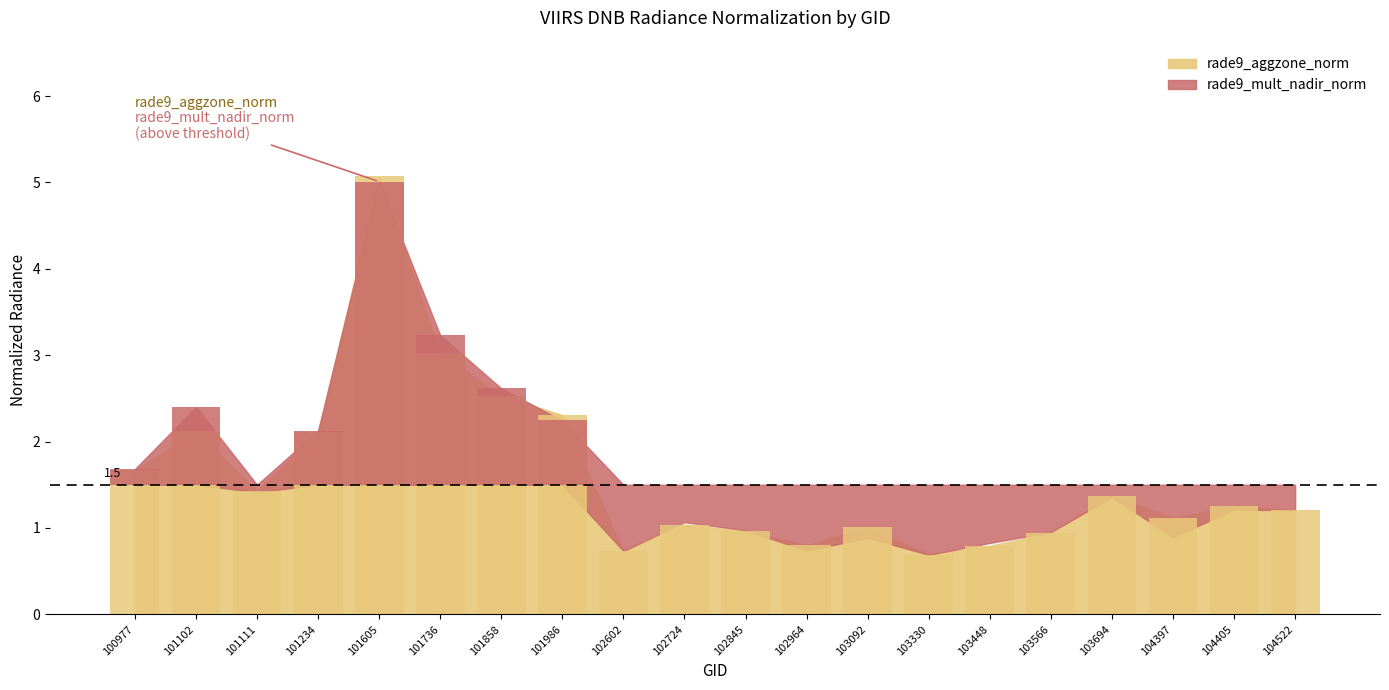

What is the difference between the maximum and second lowest values?

4.3